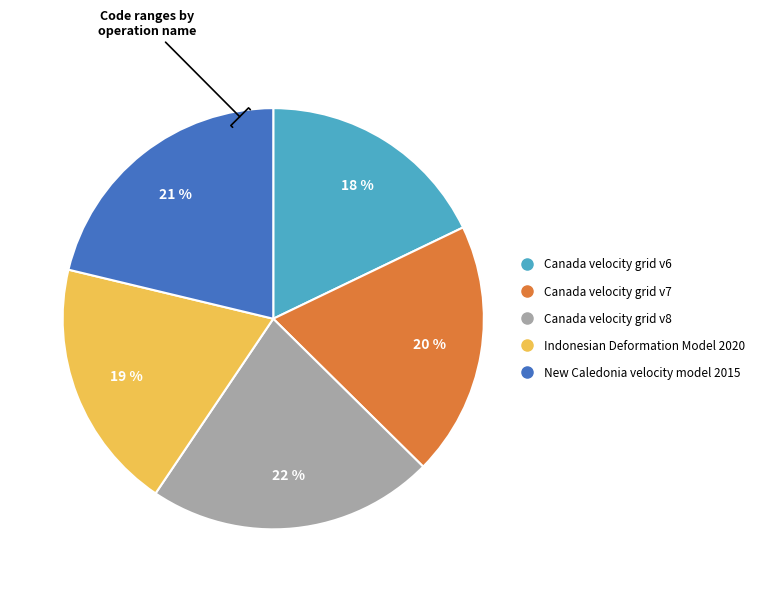

Between Canada velocity grid v6 and New Caledonia velocity model 2015, which is larger?

New Caledonia velocity model 2015